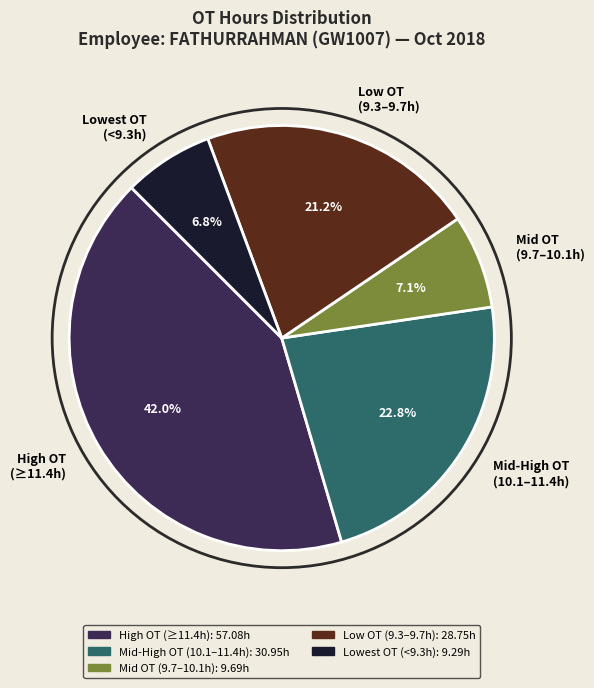

Approximately how many times larger is the value at Mid OT (9.7–10.1h) compared to Low OT (9.3–9.7h)?

0.3